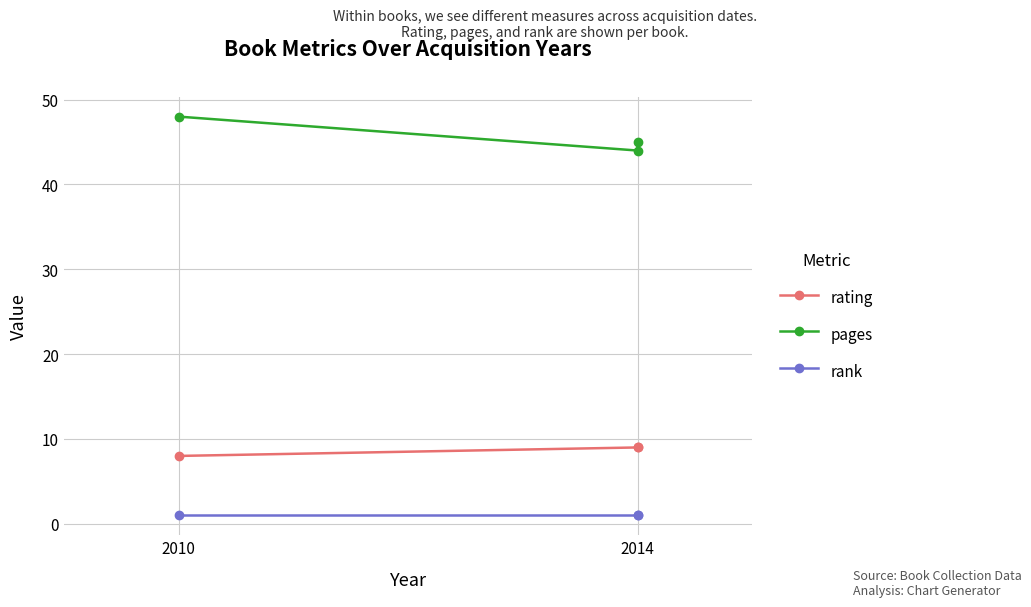

What are all the series names shown in the legend?

rating, pages, rank